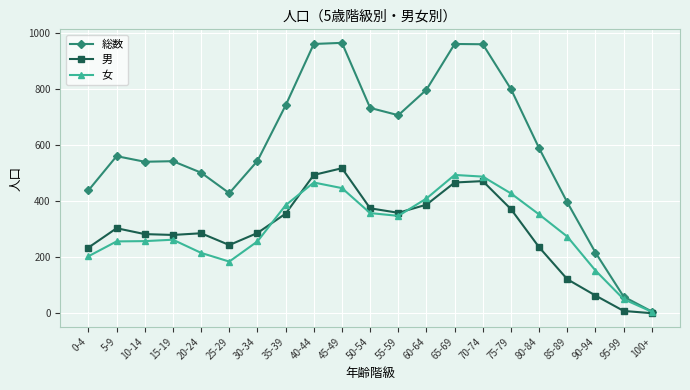

What is the average value of the 総数 series?

593